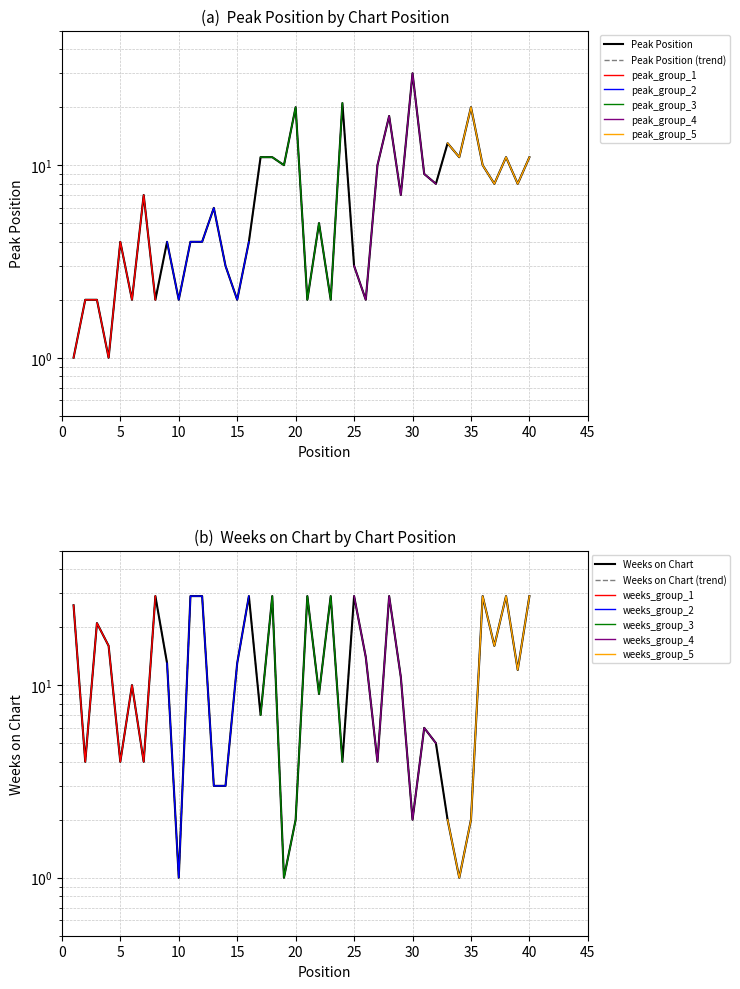

Is the value of Weeks on Chart at 39 greater than the value of Peak Position at 31?

Yes